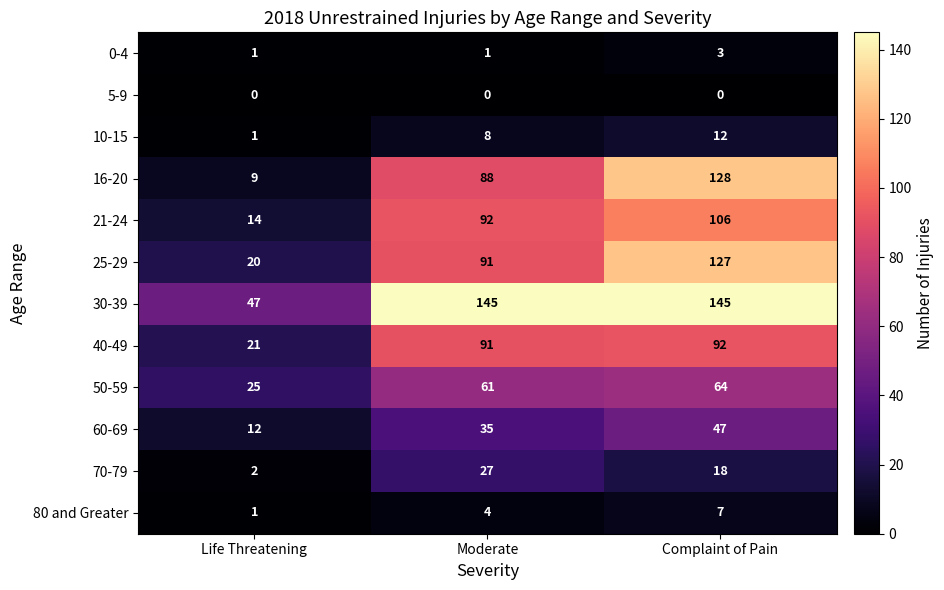

What is the difference between the second highest and minimum values in the 30-39 series?

98